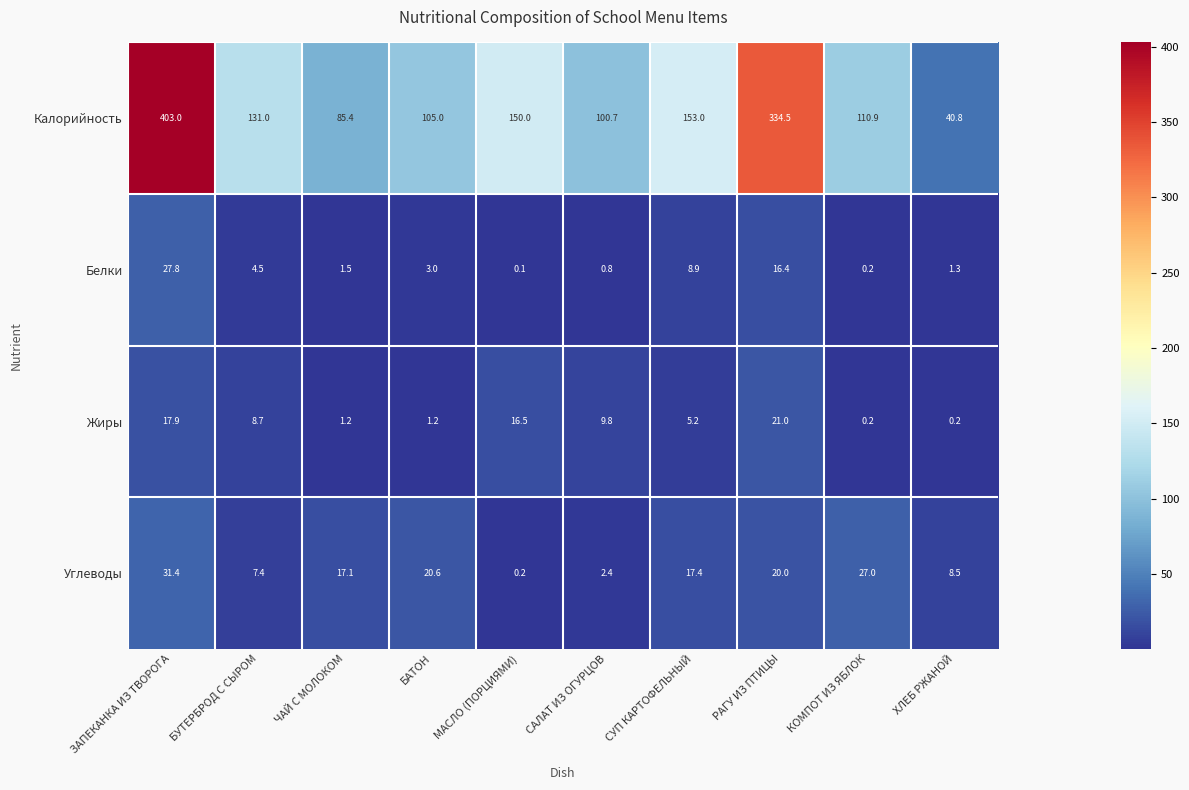

Where is Белки nearest to the value 13?

РАГУ ИЗ ПТИЦЫ